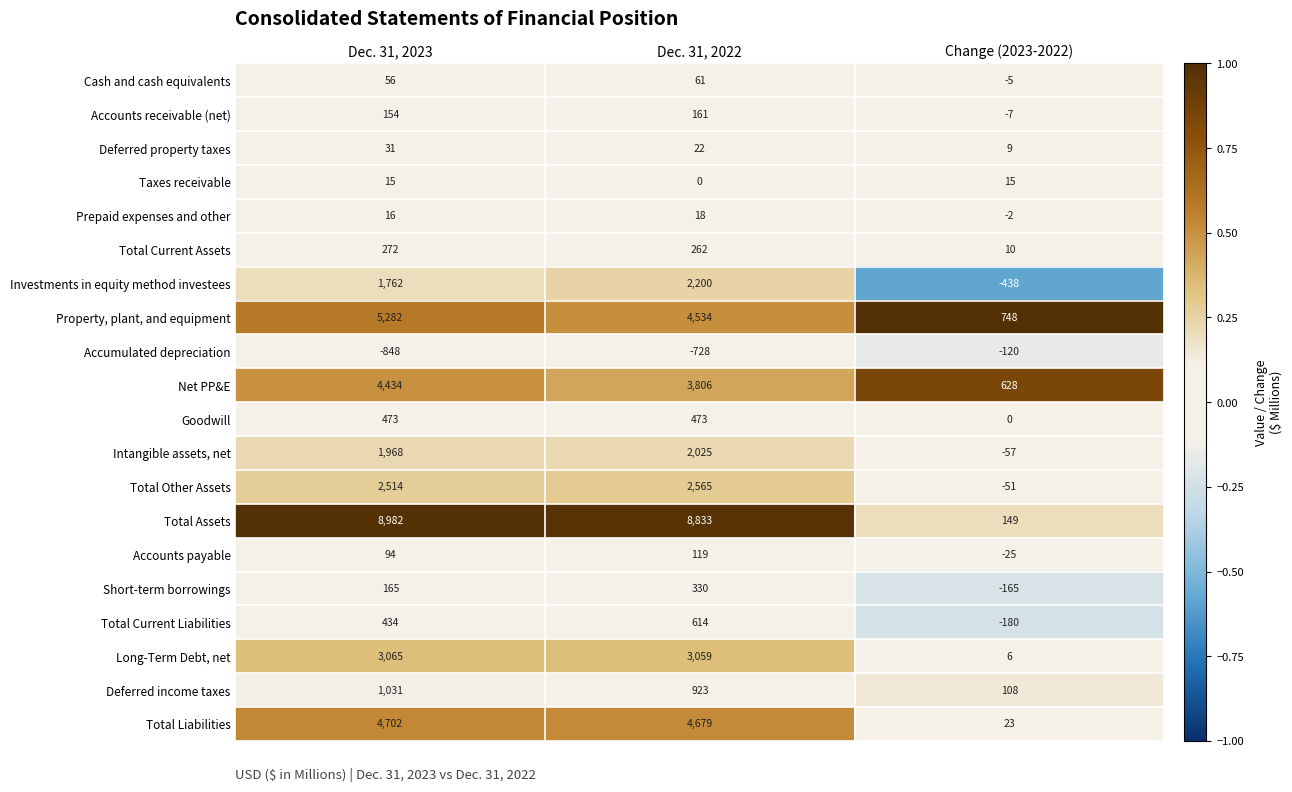

What is the spread (max minus min) of values at Change (2023-2022)?

1186